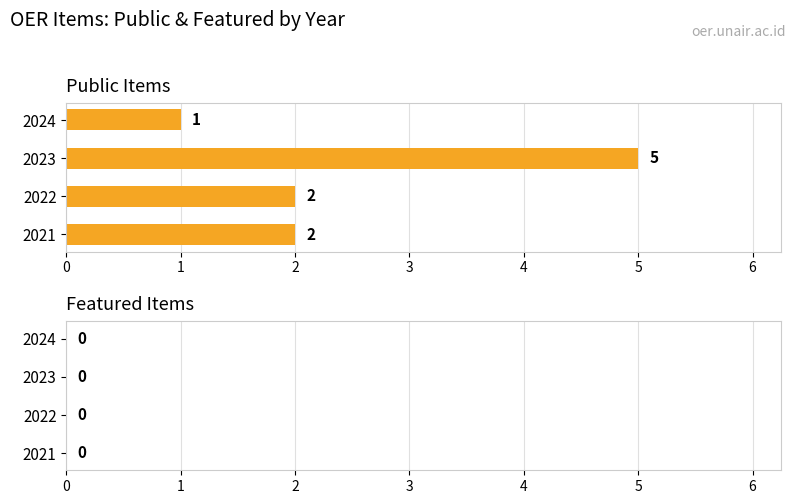

What is the change in value from 2021 to 2023?

+3